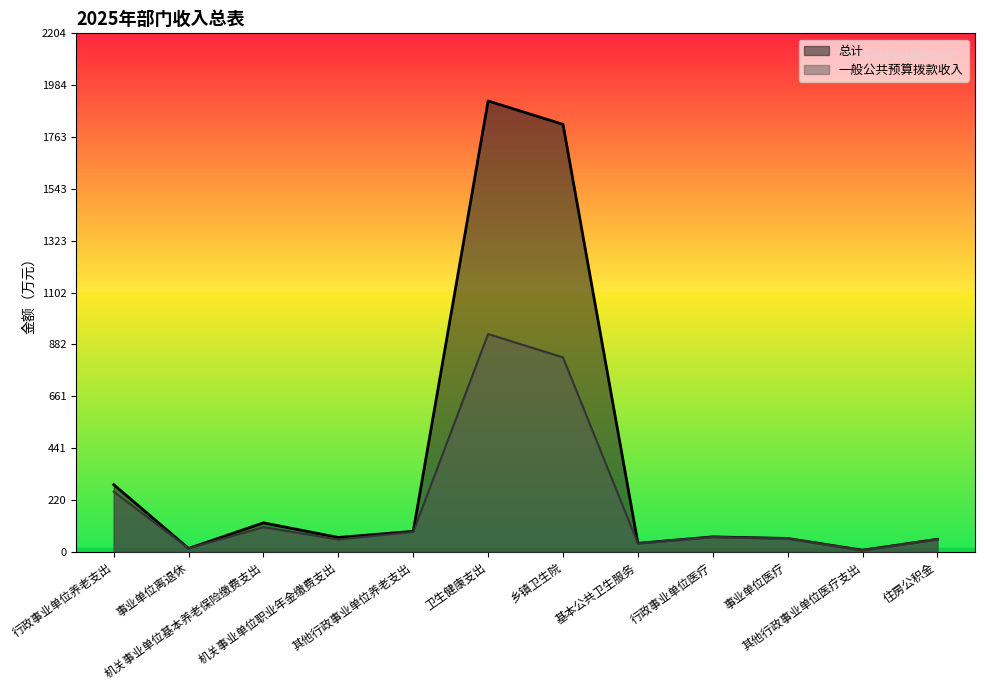

What is the sum of the 一般公共预算拨款收入 values at 基本公共卫生服务 and 机关事业单位职业年金缴费支出?

88.3